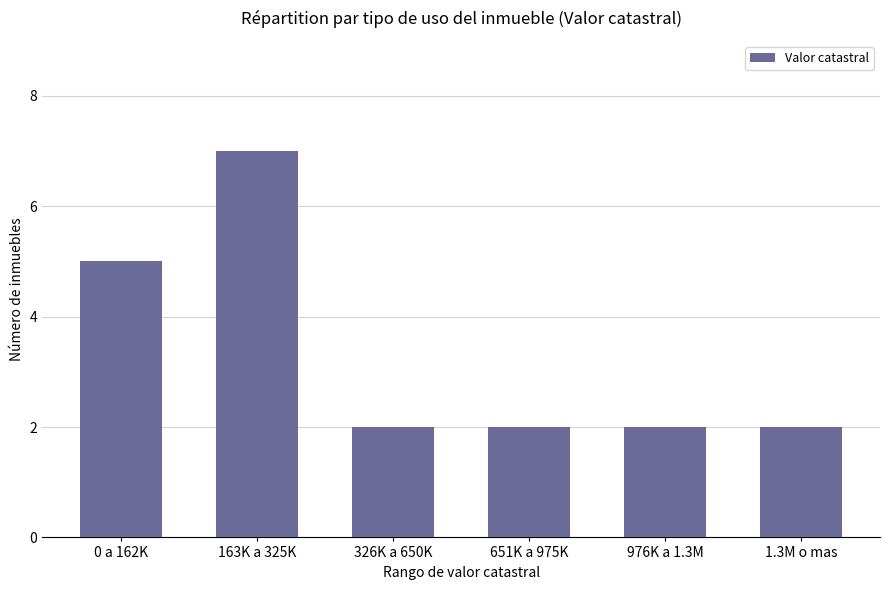

Approximately how many times larger is the value at 651K a 975K compared to 976K a 1.3M?

1.0